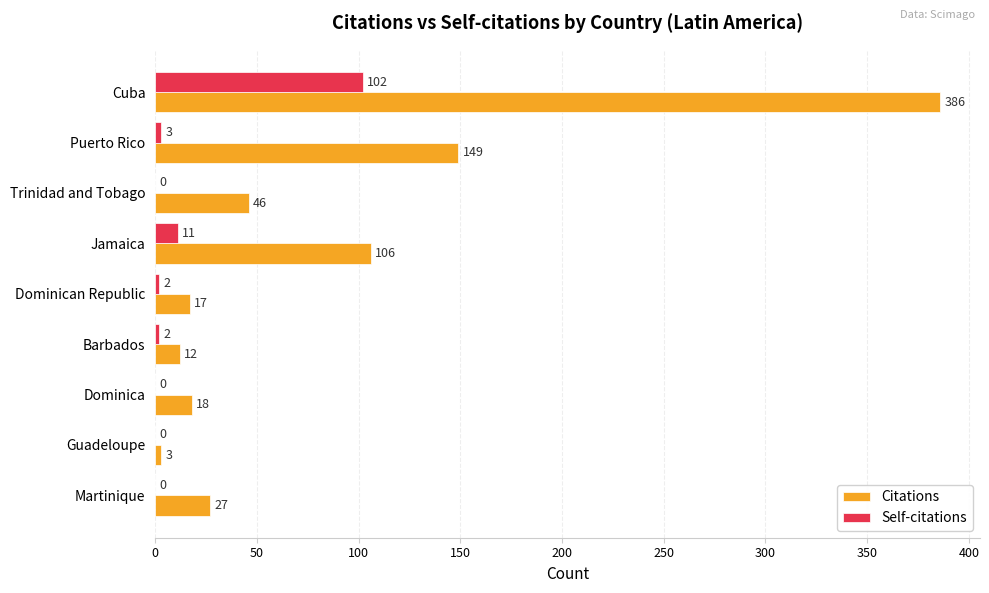

What is the total value across all series at Trinidad and Tobago?

46